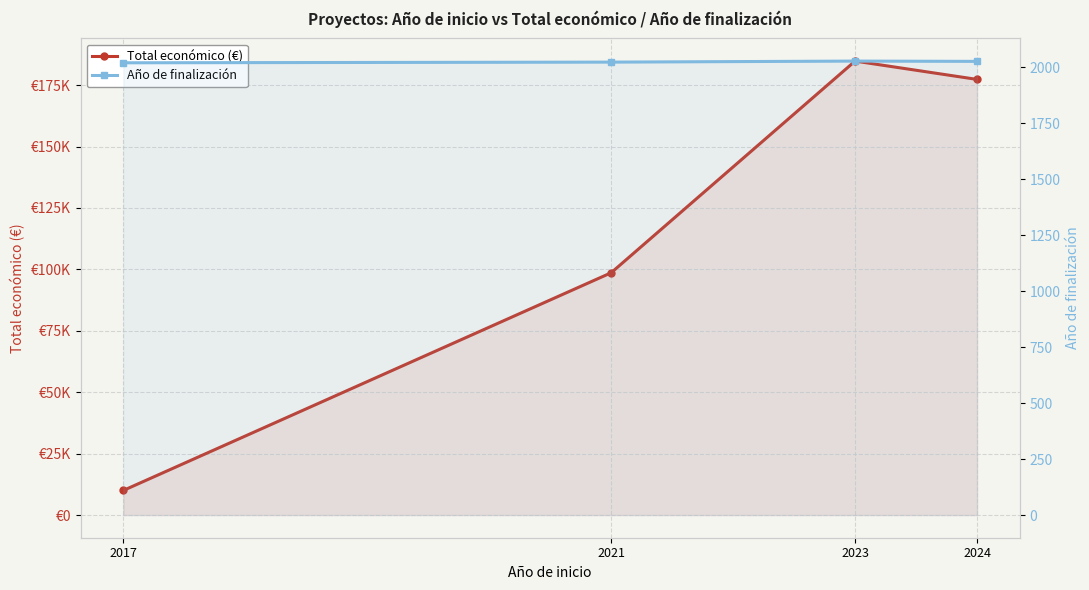

True or false: Total económico (€) and Año de finalización intersect in this chart.

False